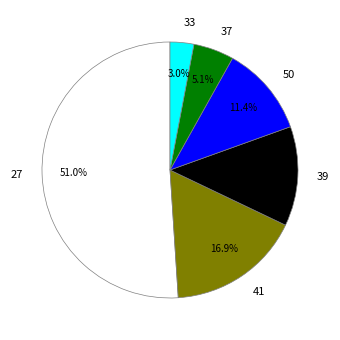

To the nearest percent, what is the combined percentage of 39 and 50?

24%